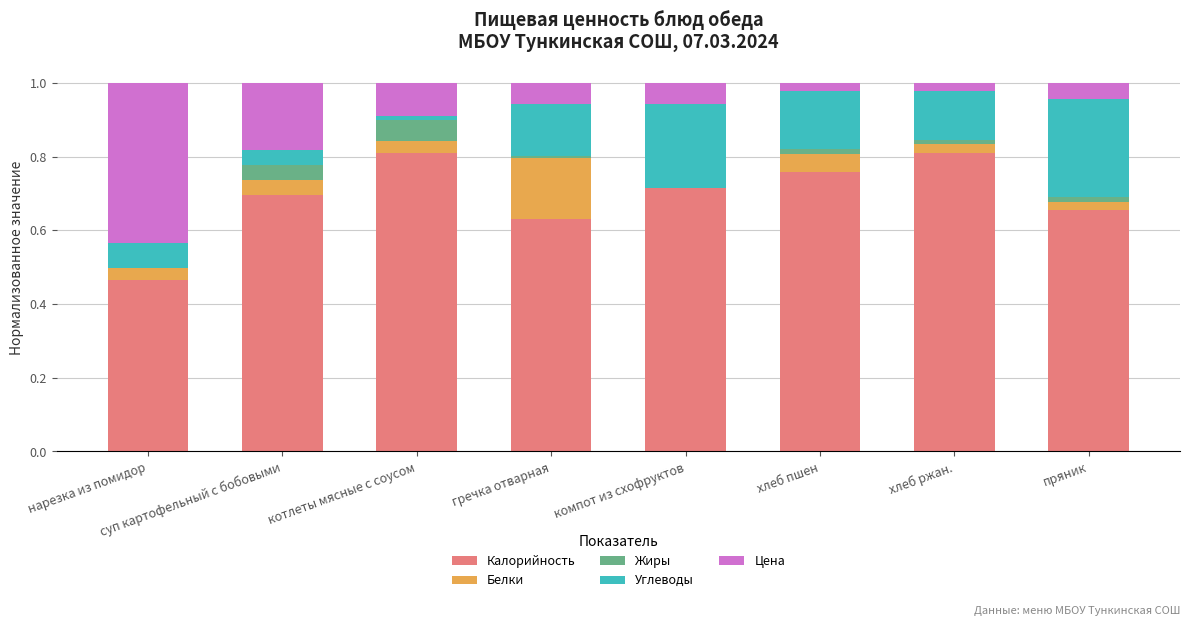

How many series are shown in this chart?

5